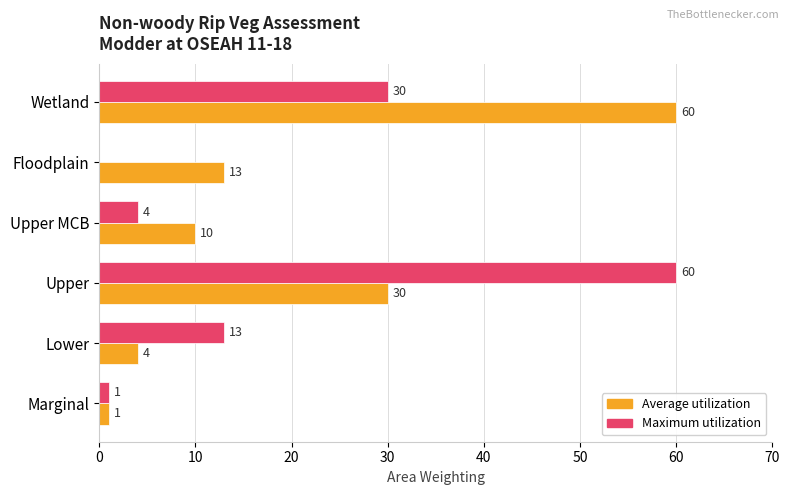

Which series has the largest total across all categories?

Average utilization